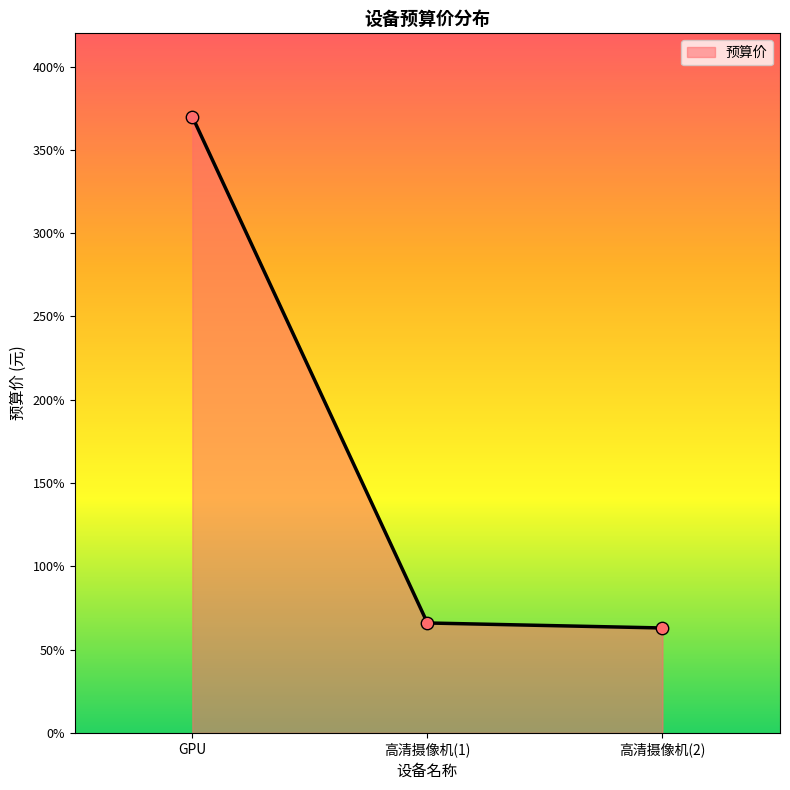

What is the change in value from 高清摄像机(1) to 高清摄像机(2)?

-300